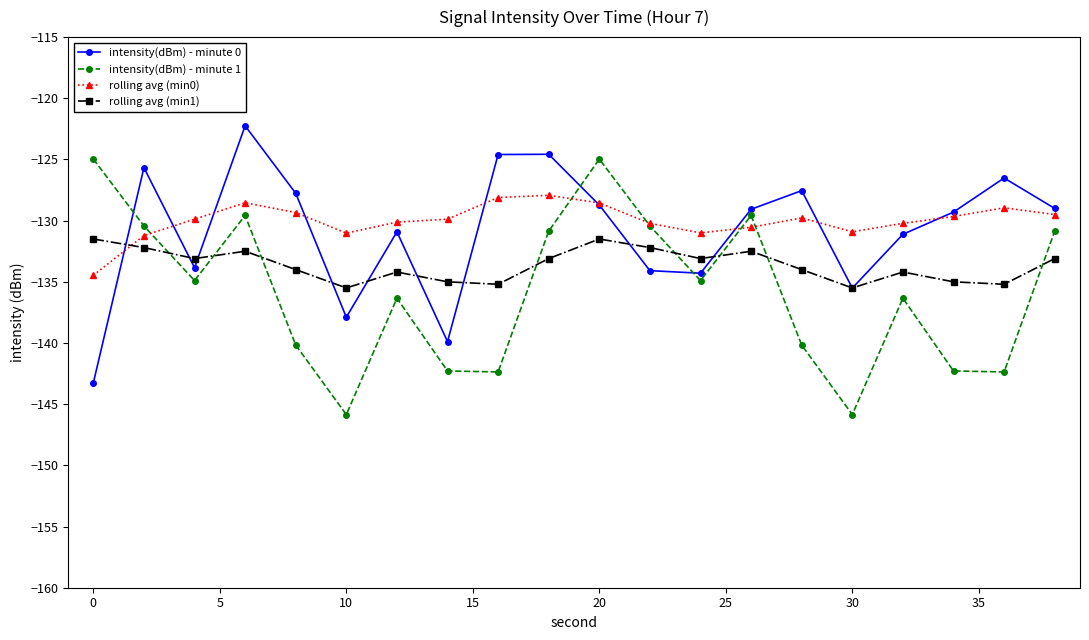

How many times do intensity(dBm) - minute 0 and intensity(dBm) - minute 1 cross each other?

3